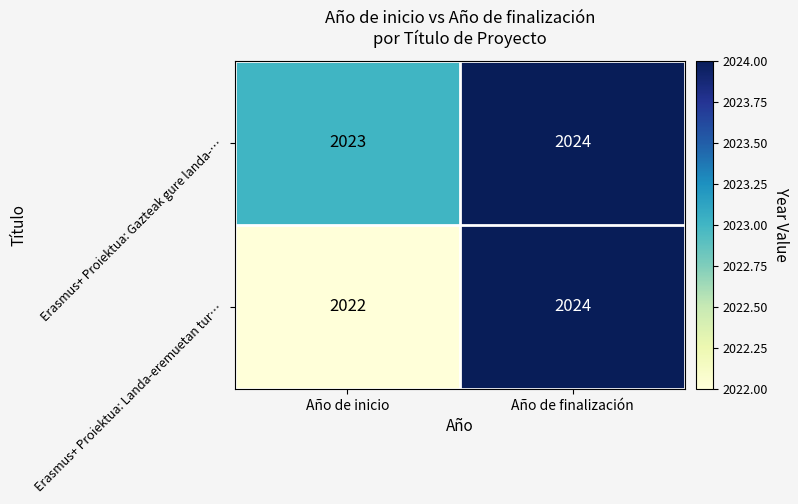

True or false: Erasmus+ Proiektua: Landa-eremuetan tur… has a value of 2692 at Año de inicio.

False